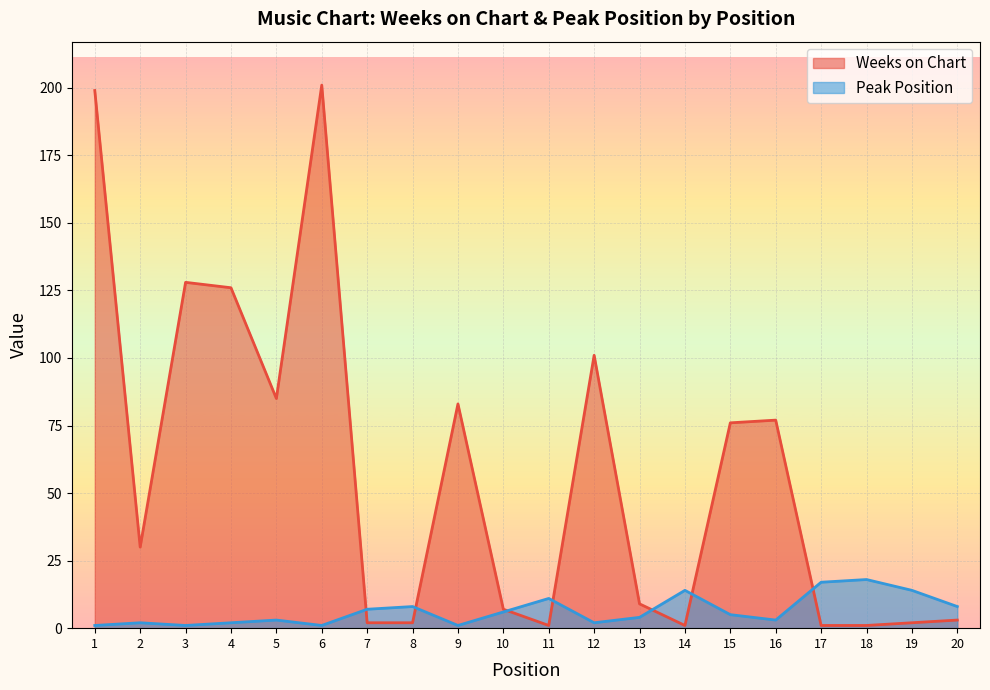

Reading left to right, transcribe all the data shown in this chart.

Weeks on Chart: 199	30	128	126	85	201	2	2	83	7	1	101	9	1	76	77	1	1	2	3
Peak Position: 1	2	1	2	3	1	7	8	1	6	11	2	4	14	5	3	17	18	14	8